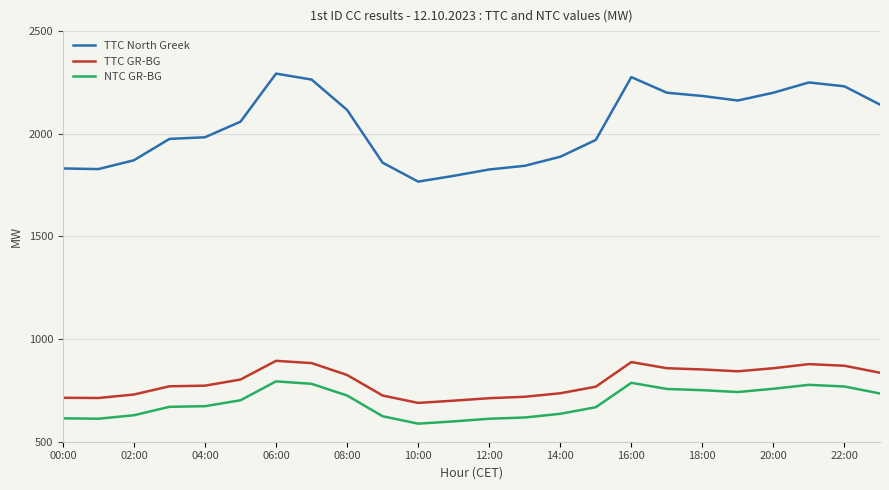

What is the maximum value shown in the chart?

2293